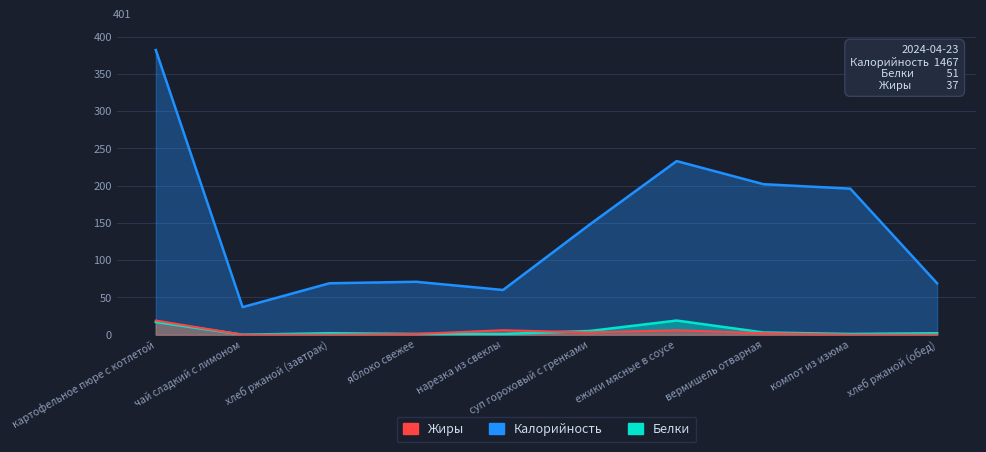

How many interior local peaks does the Калорийность series have?

2